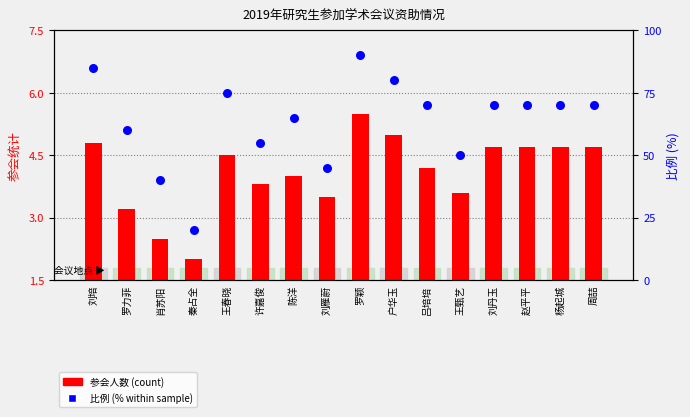

Is the value of 比例 (% within sample) at 秦占全 greater than the value of 参会人数 (count) at 吕培培?

Yes